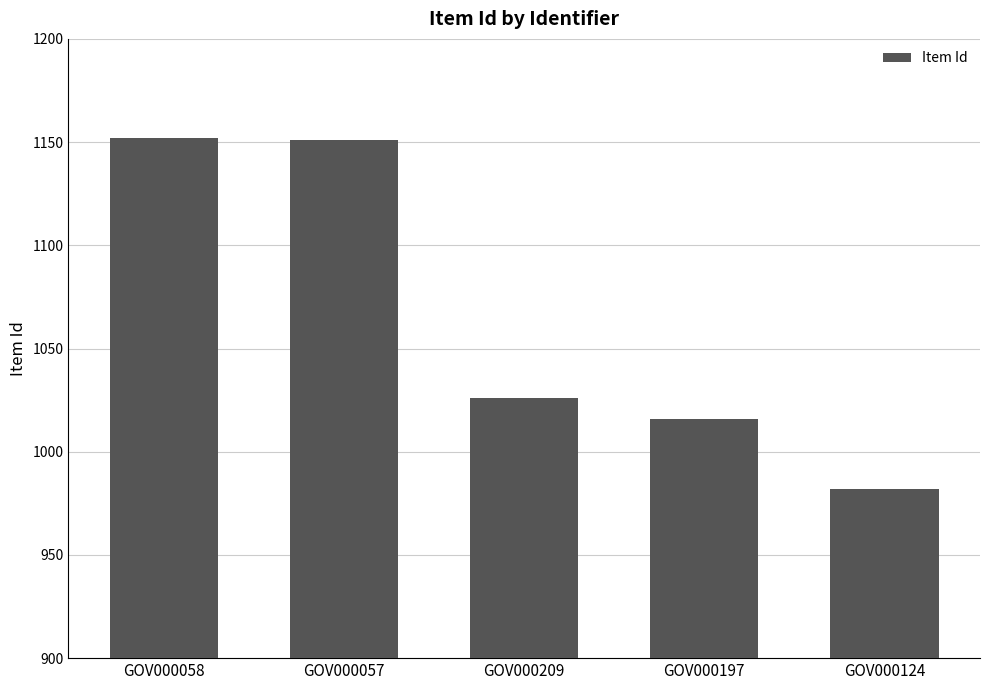

What is the label of the 3rd bar from the left?

GOV000209